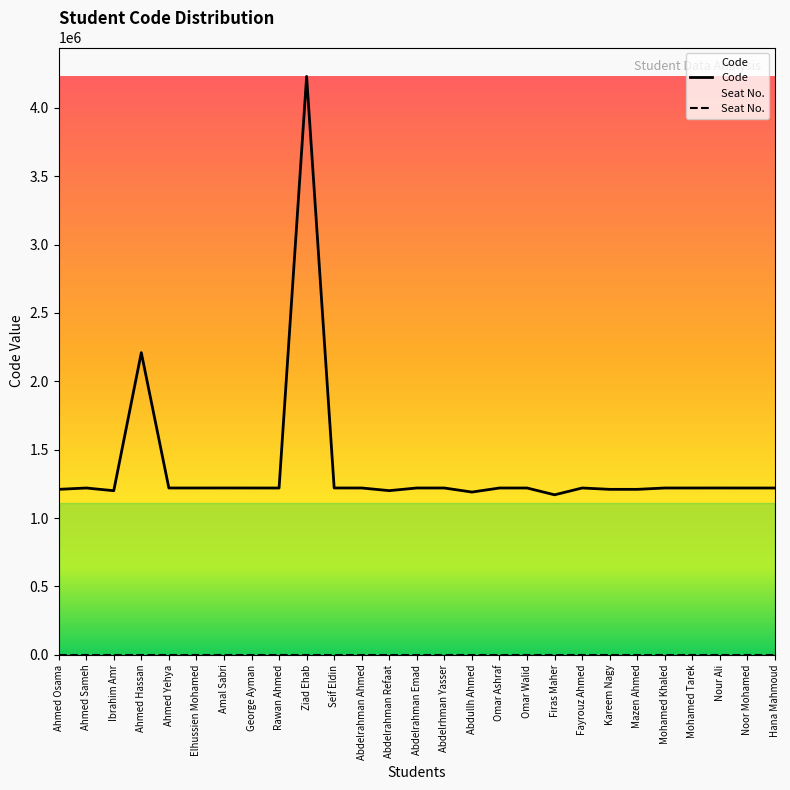

What is the ratio of the value at Mohamed Tarek to the value at Kareem Nagy?

1.0